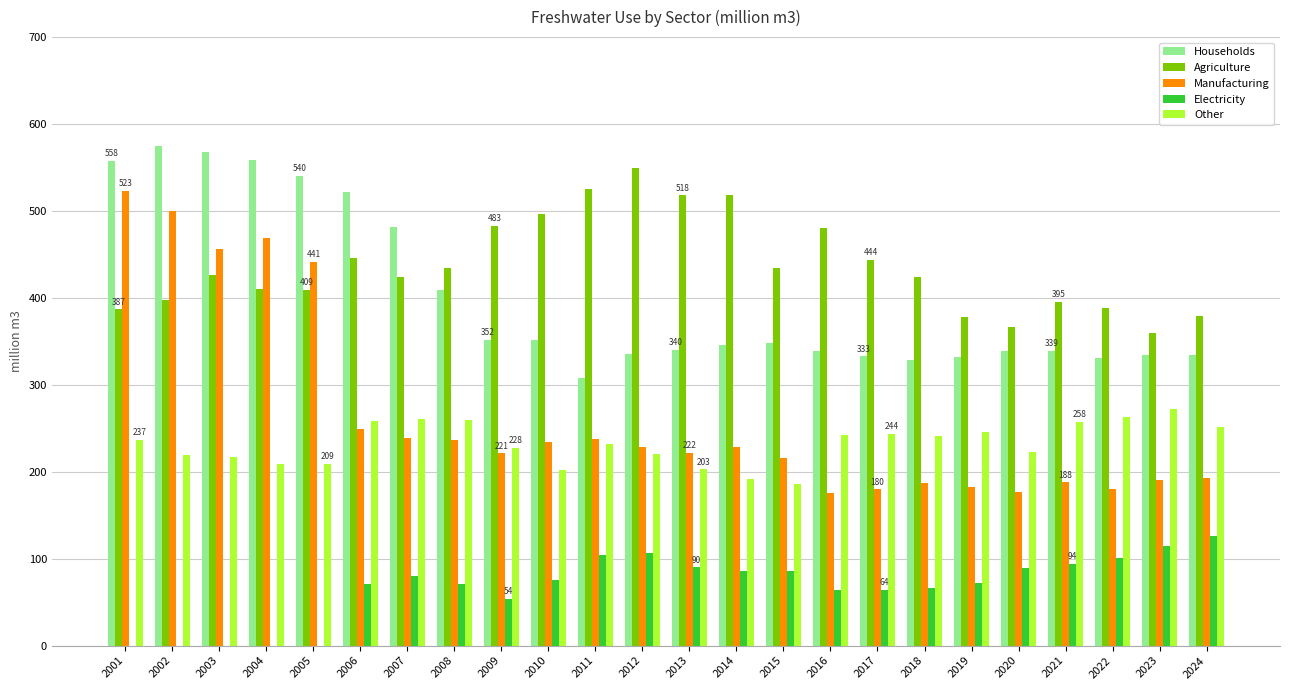

The value of Other at 2011 is 231.9. True or false?

True